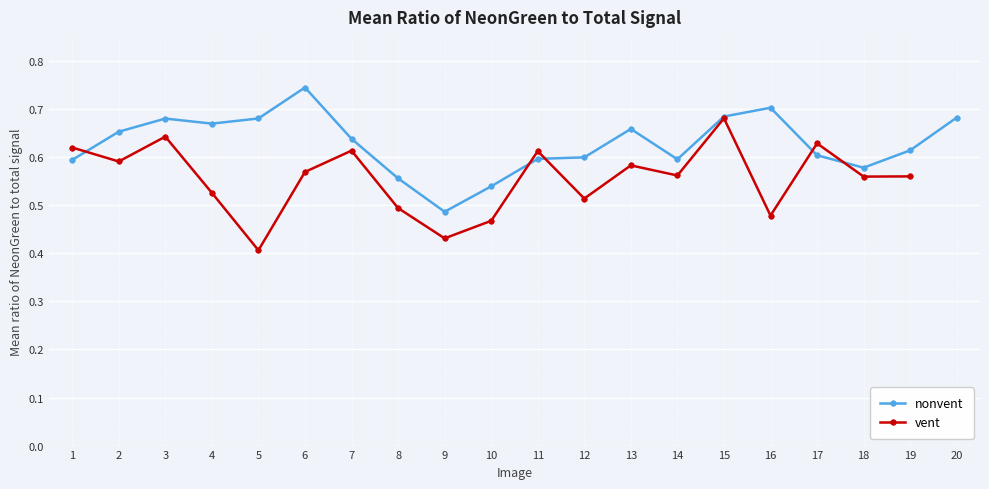

Is it true that the value at 20 is 0.7?

True